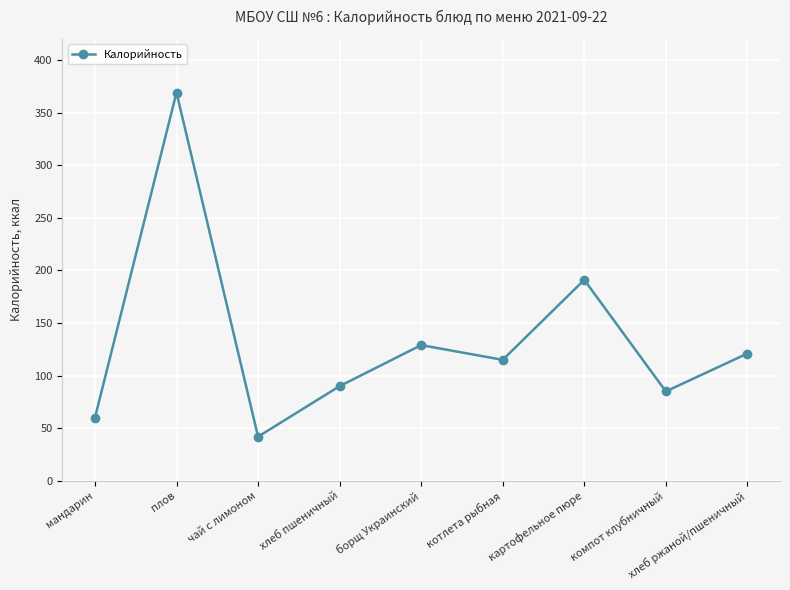

What is the change in value from мандарин to плов?

+309